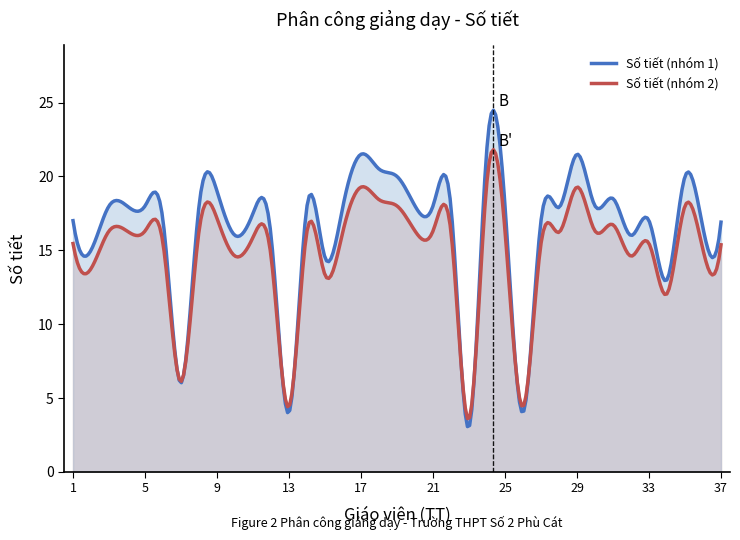

Which label corresponds to the largest value in the chart?

24